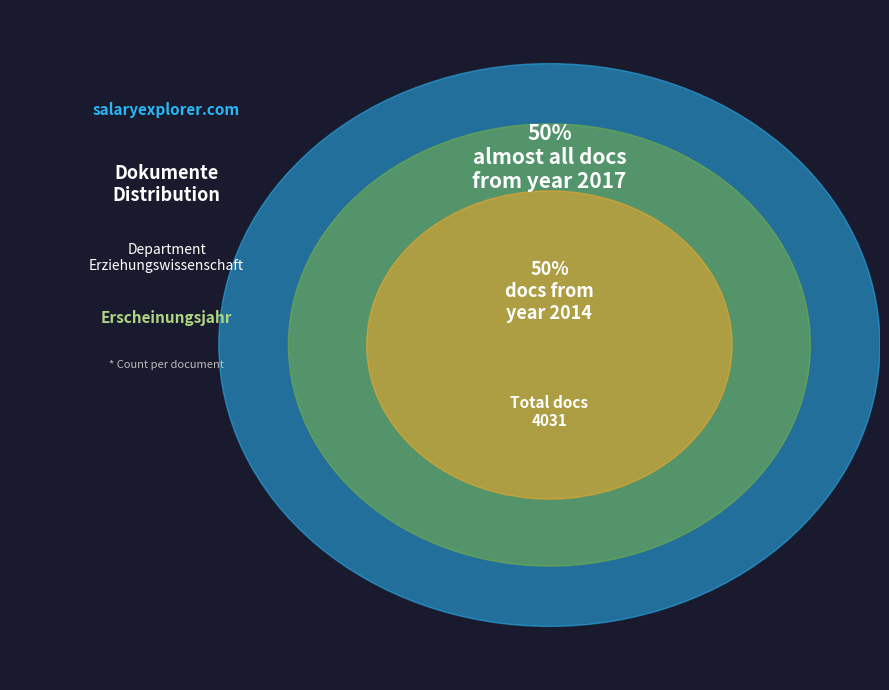

The OPUS4-40352 slice represents 61% of the pie. True or false?

False